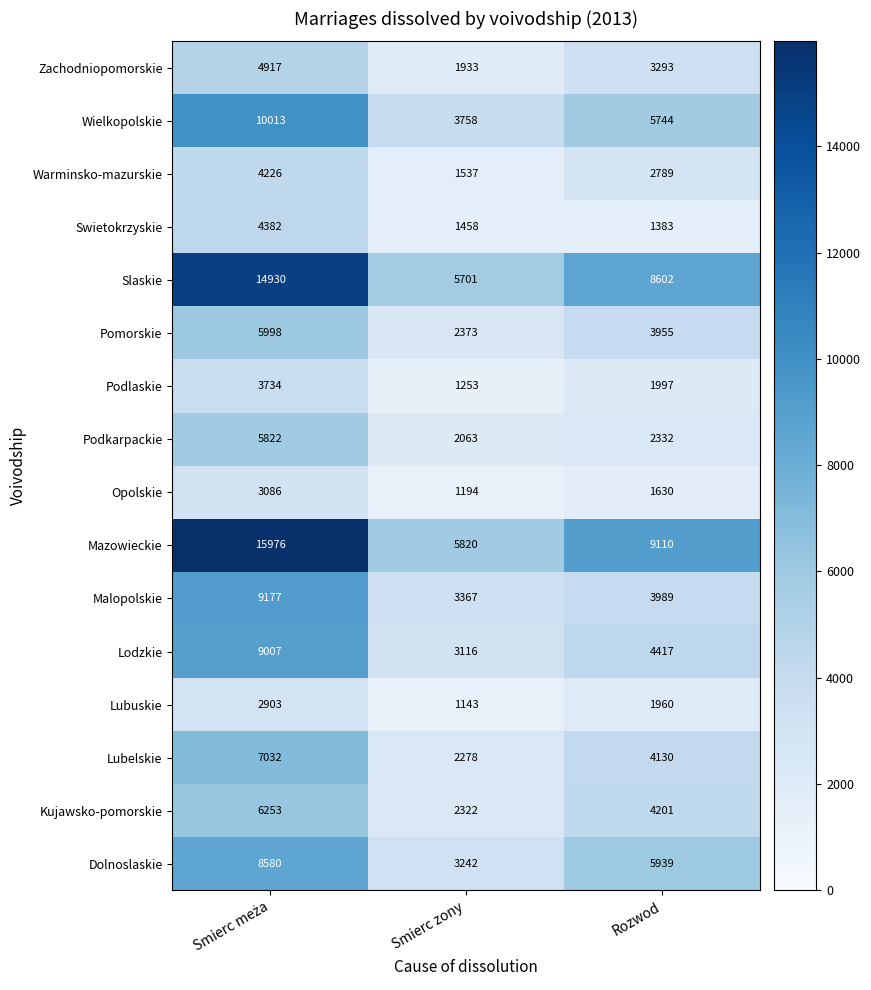

Which series has the largest range (max minus min)?

Mazowieckie